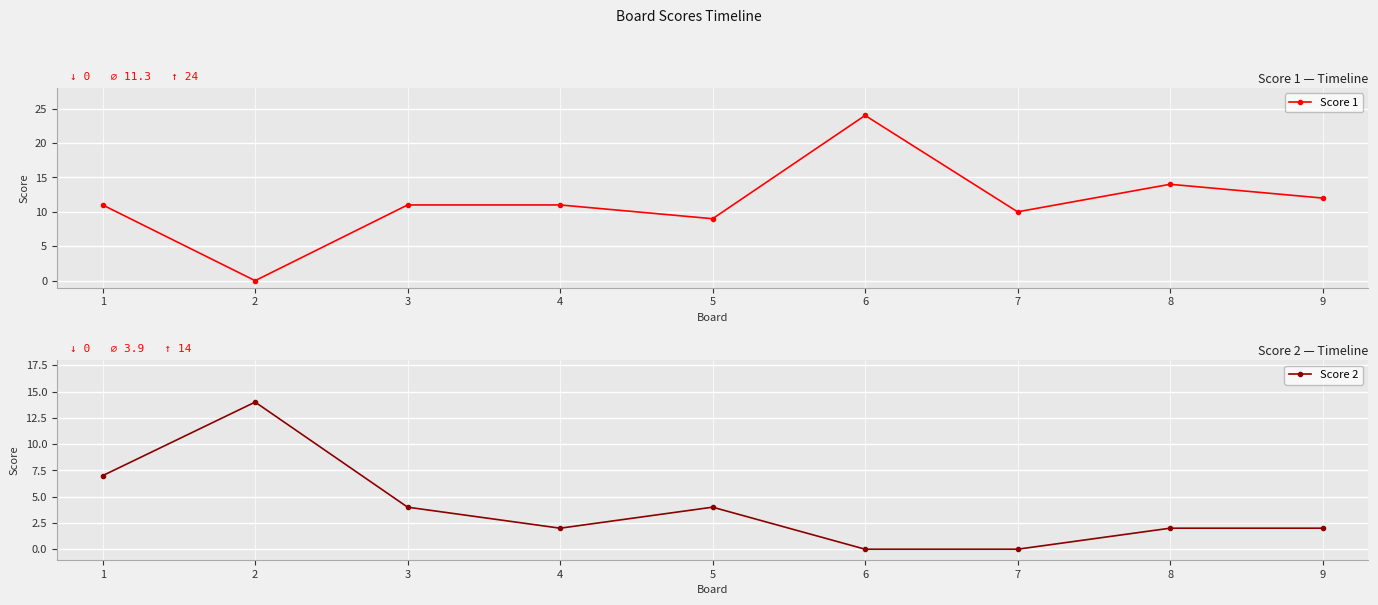

At which label does Score 1 reach its peak?

6